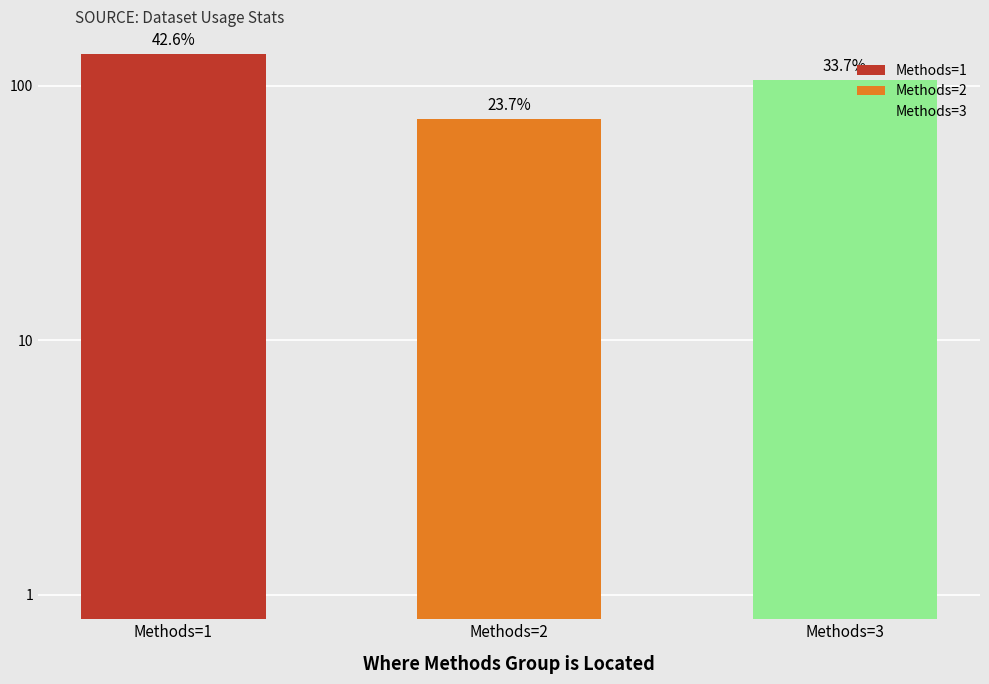

Reading left to right, what are all the values shown in this chart?

Methods=1=133	Methods=2=74	Methods=3=105